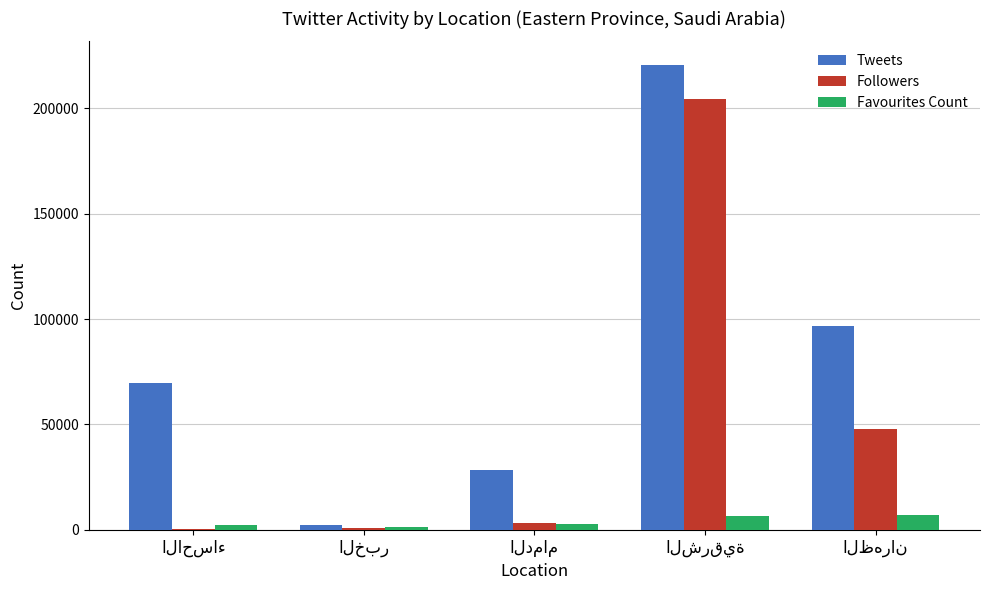

What is the maximum value shown in the chart?

220774